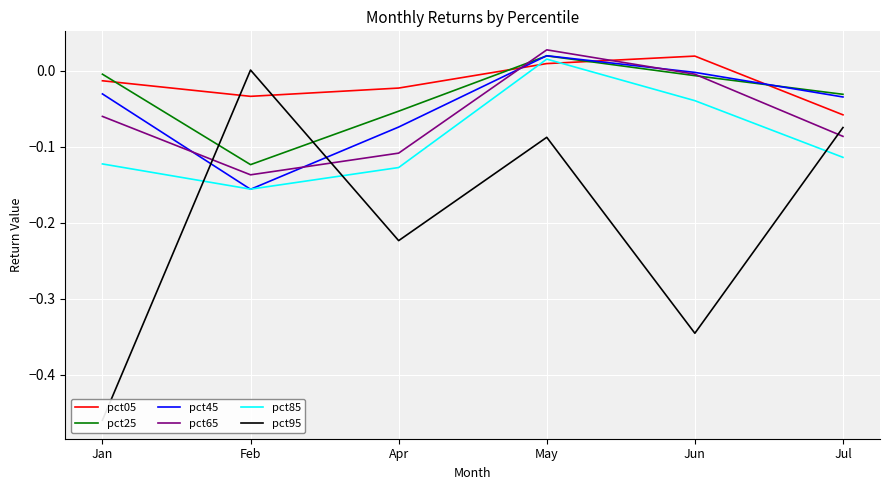

What are all the series names shown in the legend?

pct05, pct25, pct45, pct65, pct85, pct95